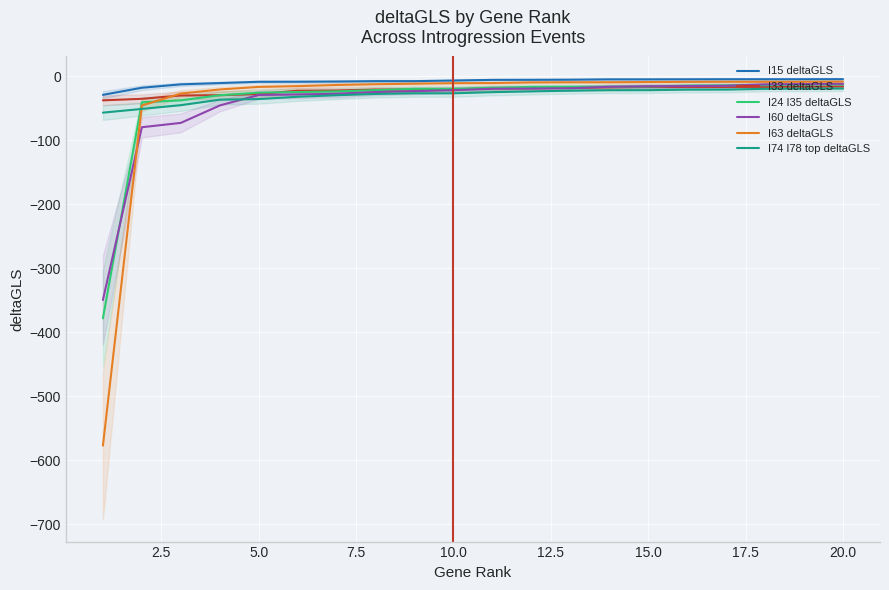

At which category does the chart reach its peak across all series?

20